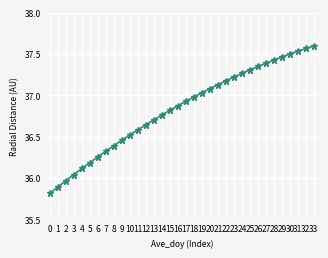

Does the chart have visible grid lines?

Yes